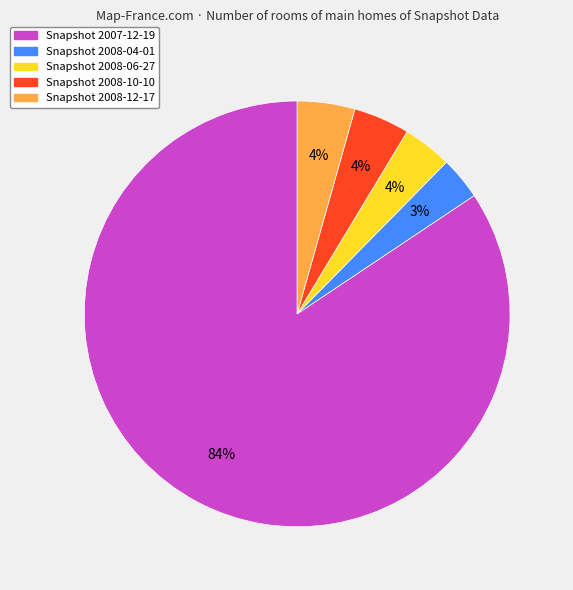

To the nearest percent, what is the average slice percentage?

20%